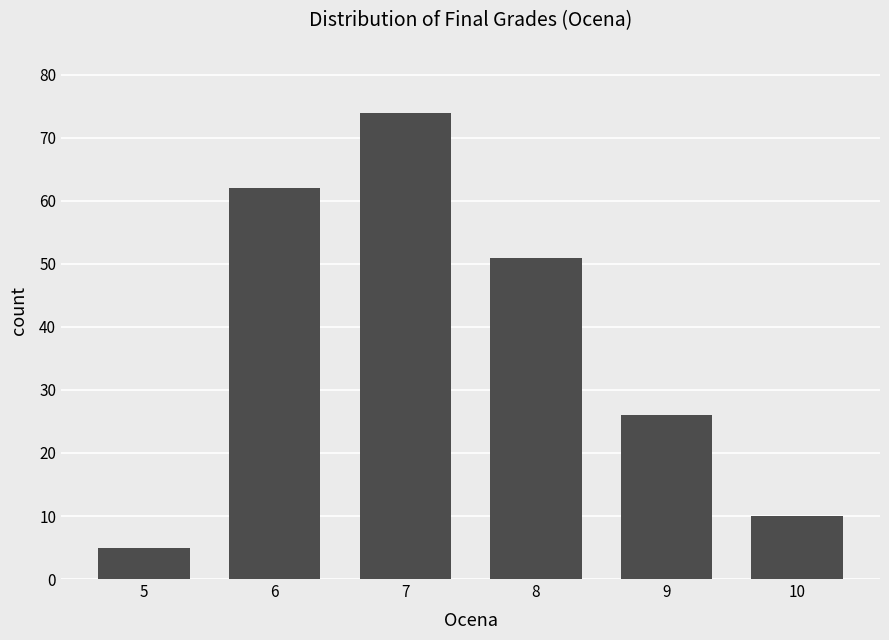

Does the chart contain stacked bars?

No